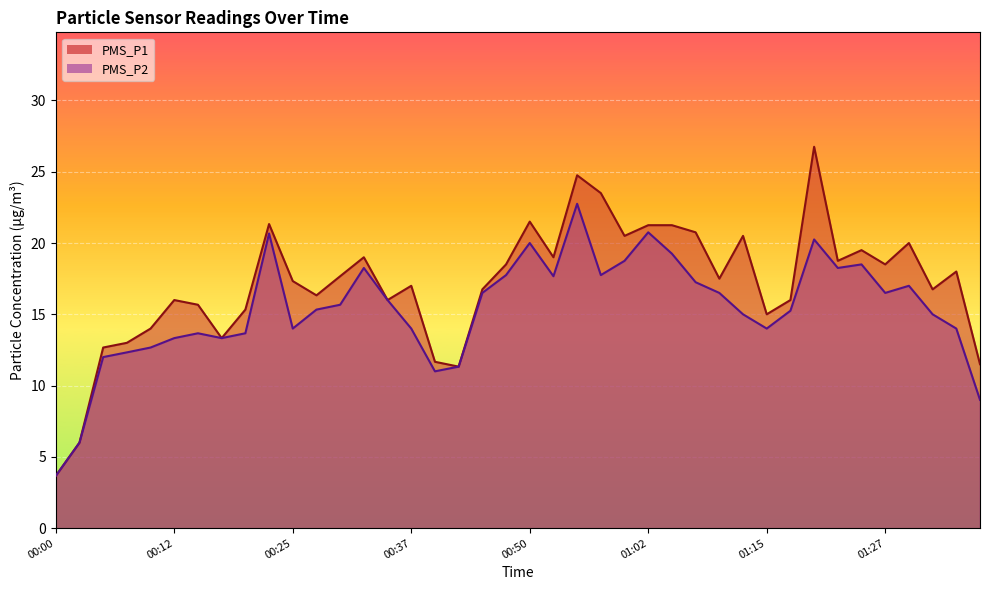

True or false: PMS_P2 line and PMS_P1 line cross at least once.

False